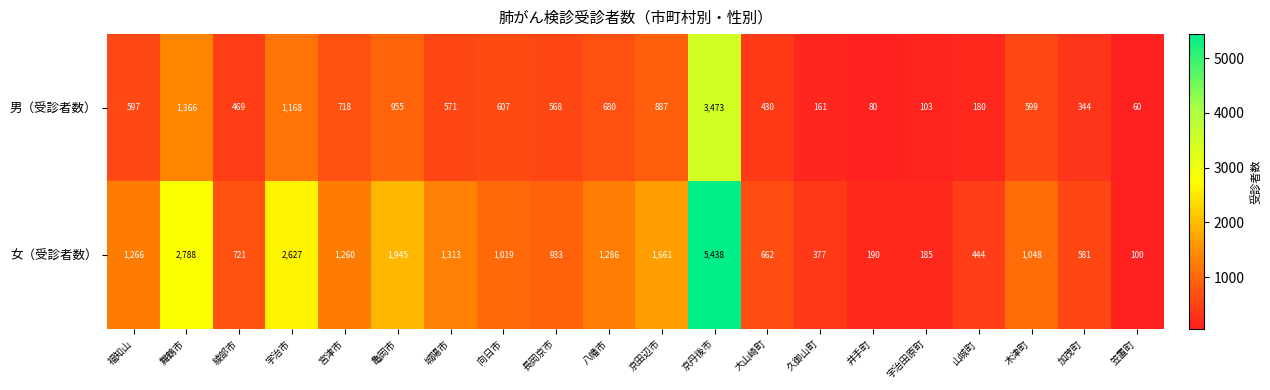

Is it true that 男（受診者数） equals 765 at 城陽市?

False